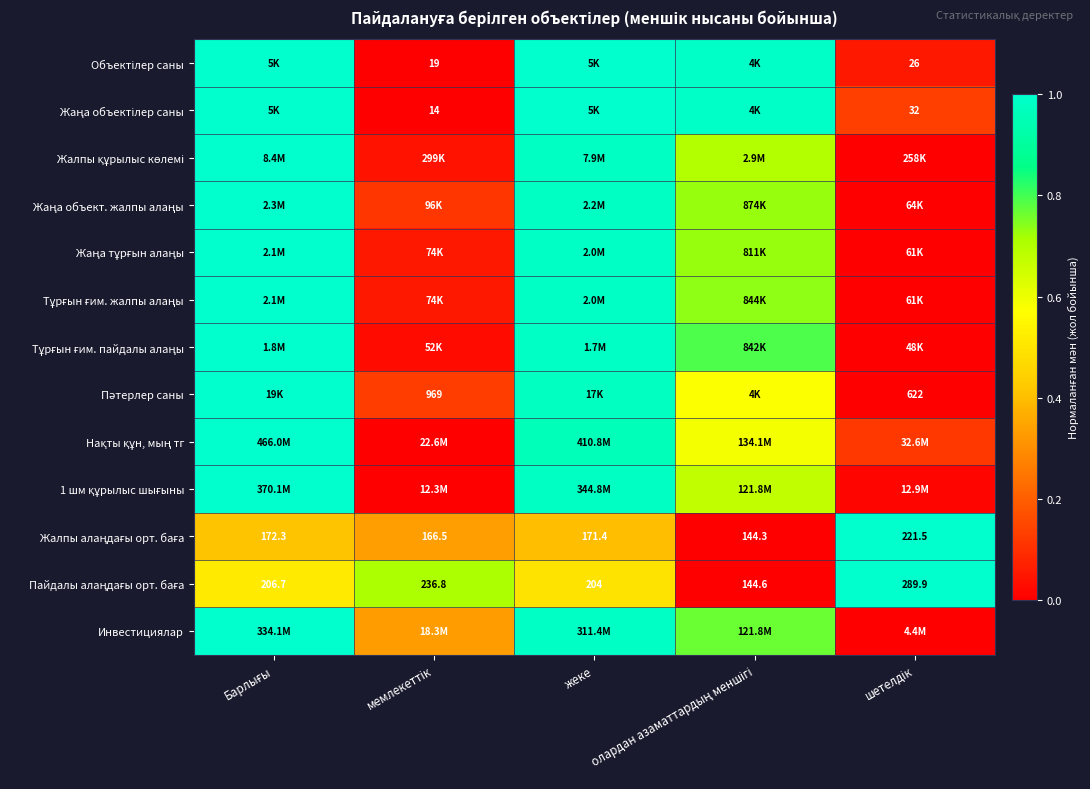

What is the average value of the 1 шм құрылыс шығыны series?

0.5